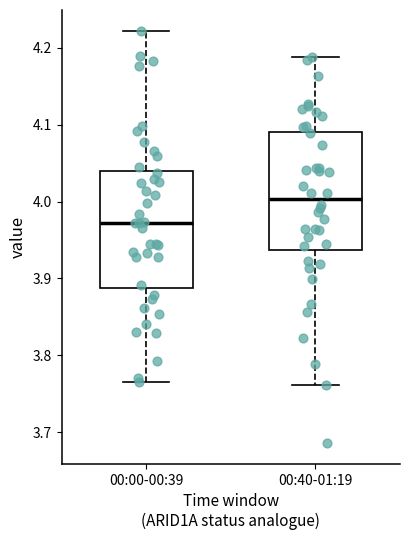

Reading left to right, transcribe this box plot: for each box, give where its median line is, the range the box spans, and where its two whiskers end, as read against the y-axis. The values are not printed on the chart, so give them approximately, as read against the axis.

00:00-00:39: median 3.97, box 3.89 to 4.04, whiskers 3.76 to 4.22
00:40-01:19: median 4.00, box 3.94 to 4.09, whiskers 3.76 to 4.19